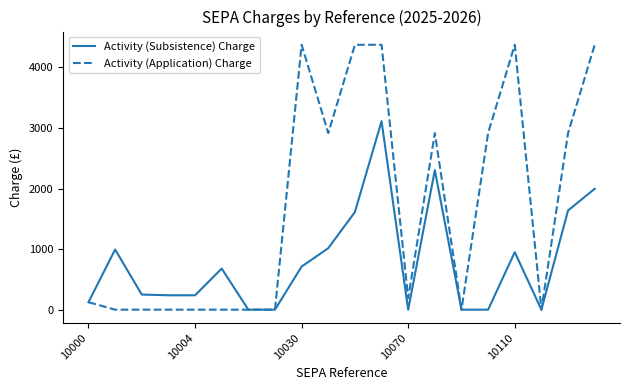

Rank the series by their average value, from lowest to highest.

Activity (Subsistence) Charge, Activity (Application) Charge